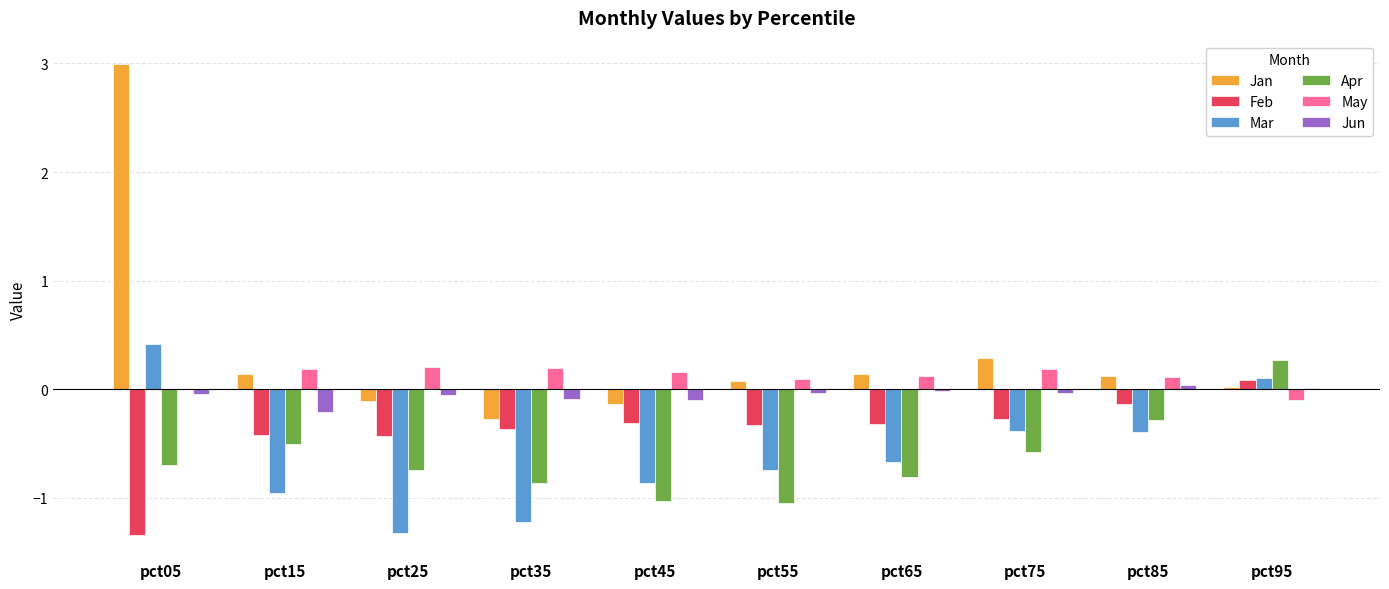

At which label does Apr reach its peak?

pct95